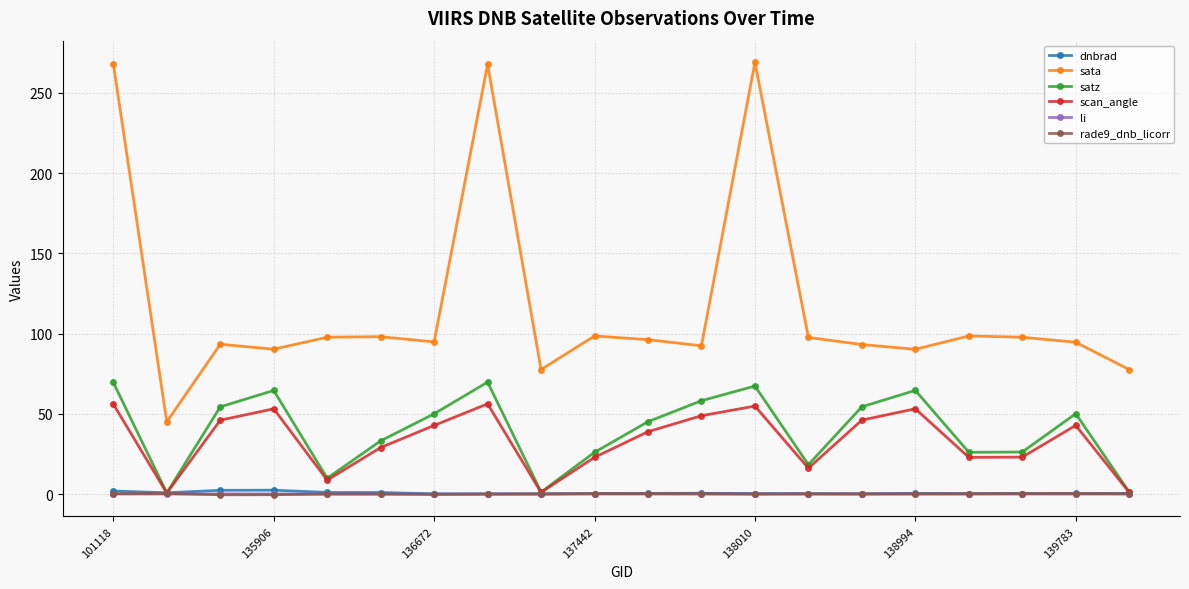

True or false: sata has more than 2 interior local peaks.

True